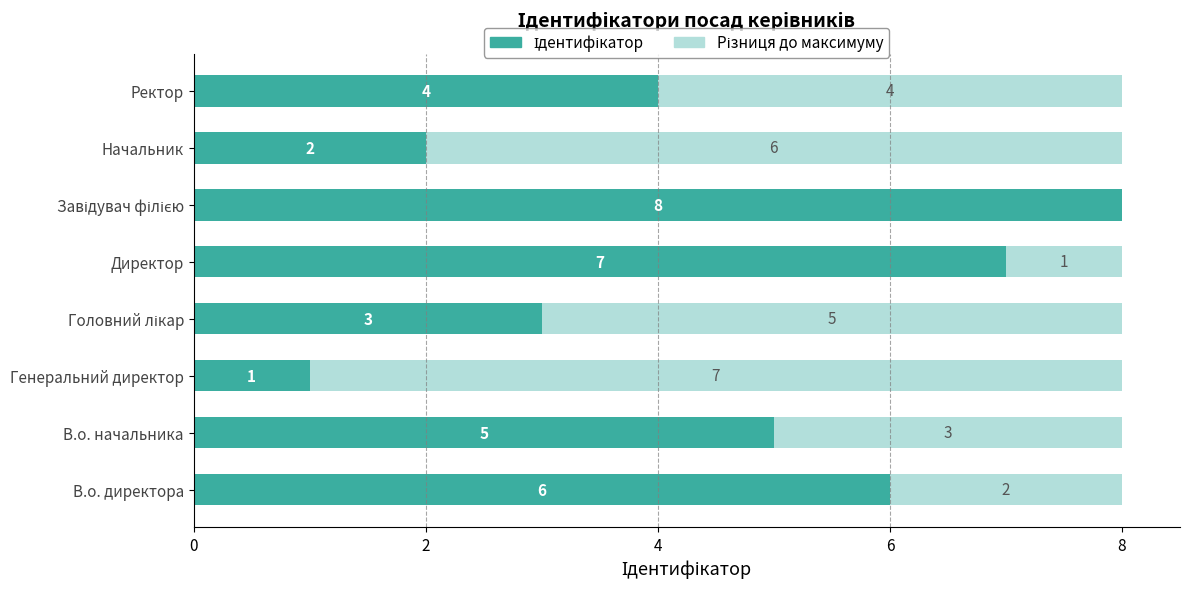

What is the total value across all series at В.о. директора?

8